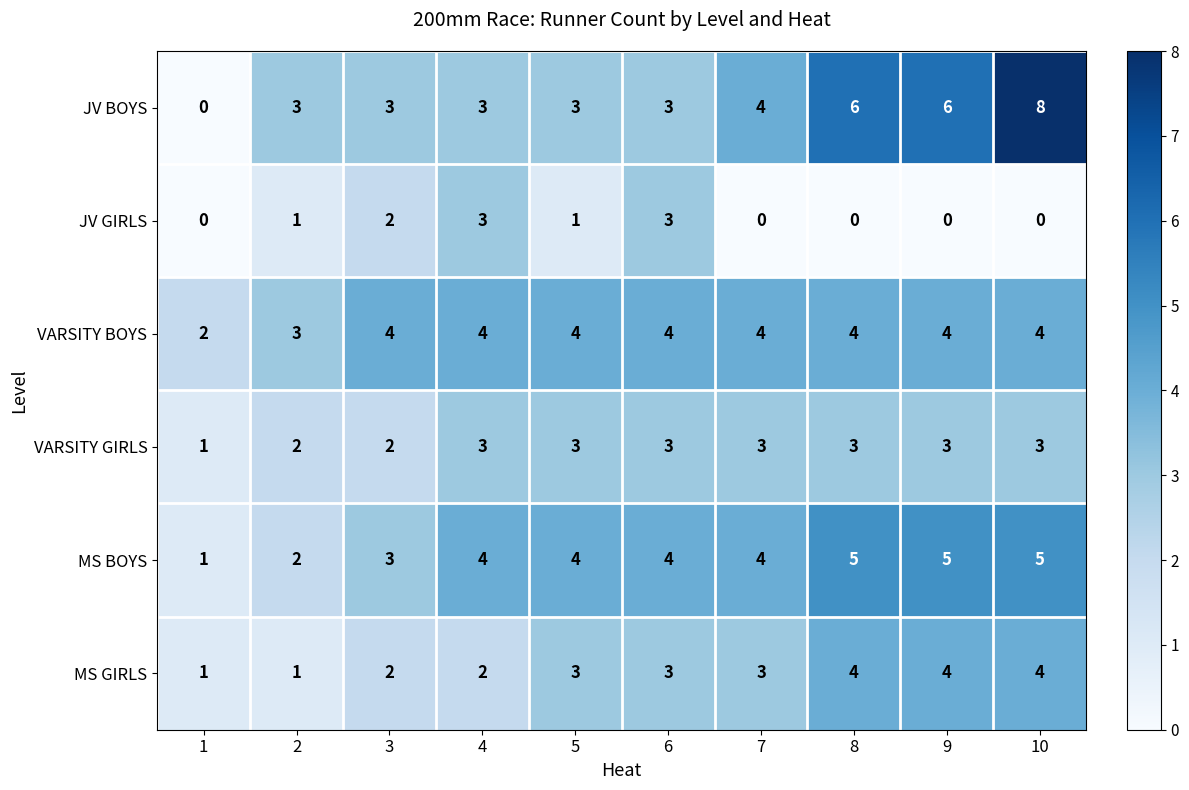

What value does the MS BOYS series have at 10?

5